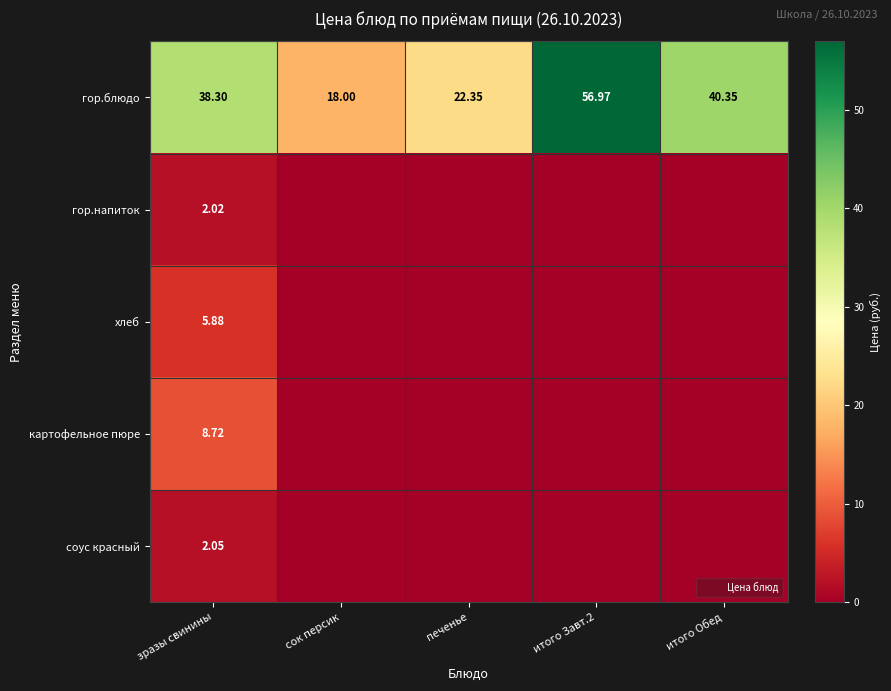

Between итого Завт.2 and печенье, which is larger?

итого Завт.2